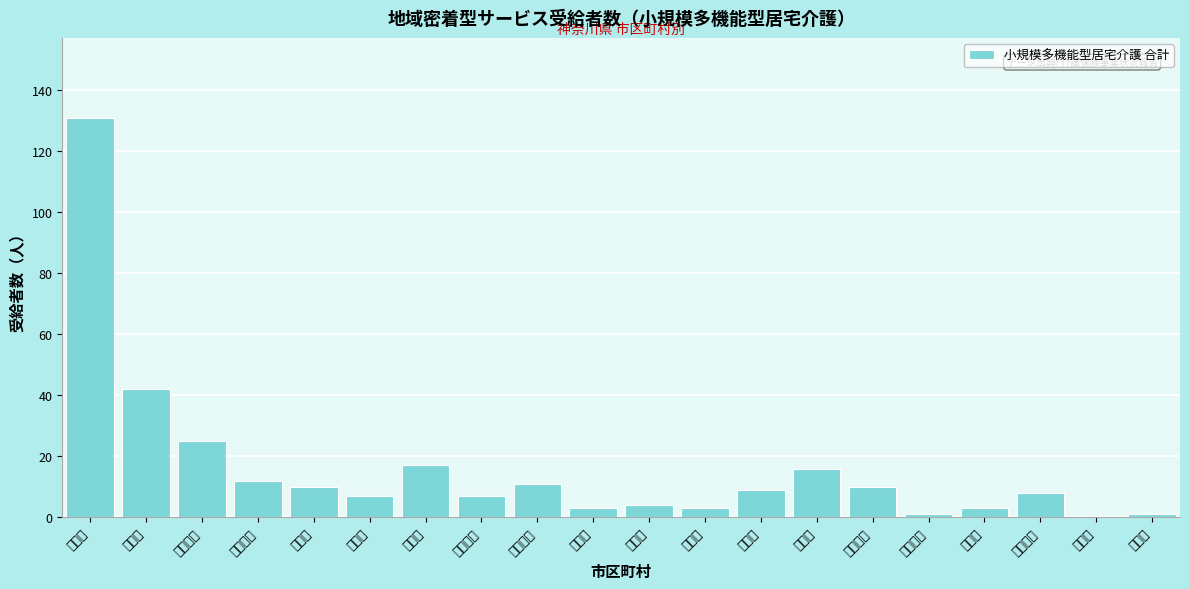

Reading left to right, transcribe all the data shown in this chart.

横浜市=131	川崎市=42	相模原市=25	横須賀市=12	平塚市=10	鎌倉市=7	藤沢市=17	小田原市=7	茅ヶ崎市=11	逗子市=3	三浦市=4	秦野市=3	厚木市=9	大和市=16	伊勢原市=10	海老名市=1	座間市=3	南足柄市=8	綾瀬市=0	葉山町=1